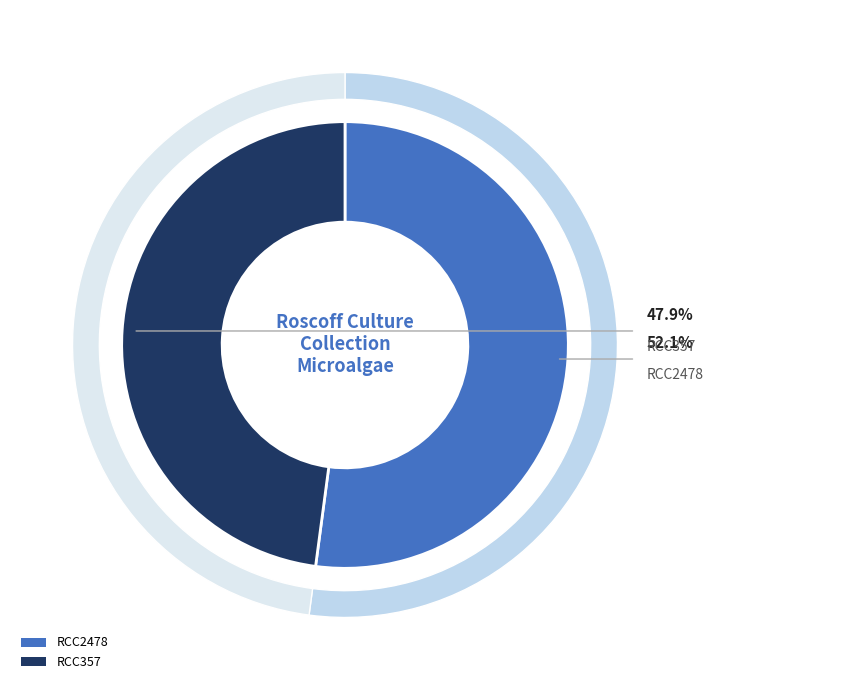

How many slices are in this pie chart?

2